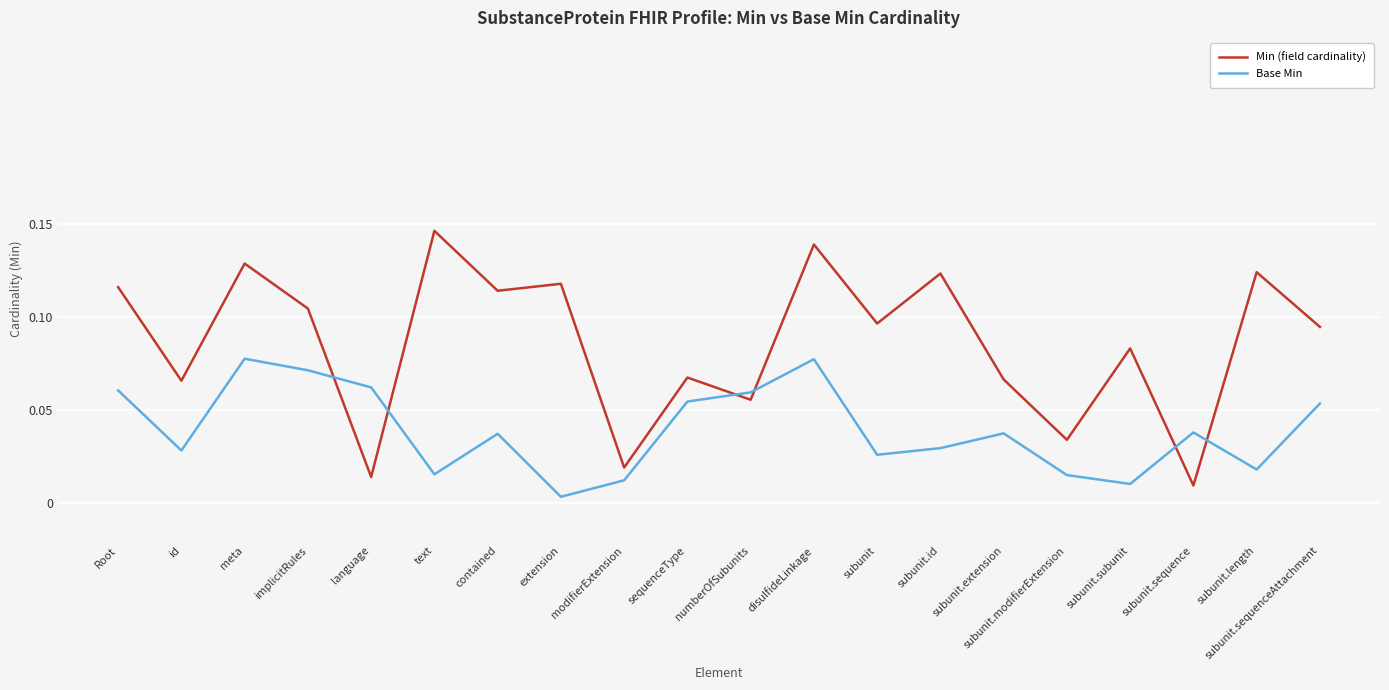

Which series has the widest spread of values?

Min (field cardinality)